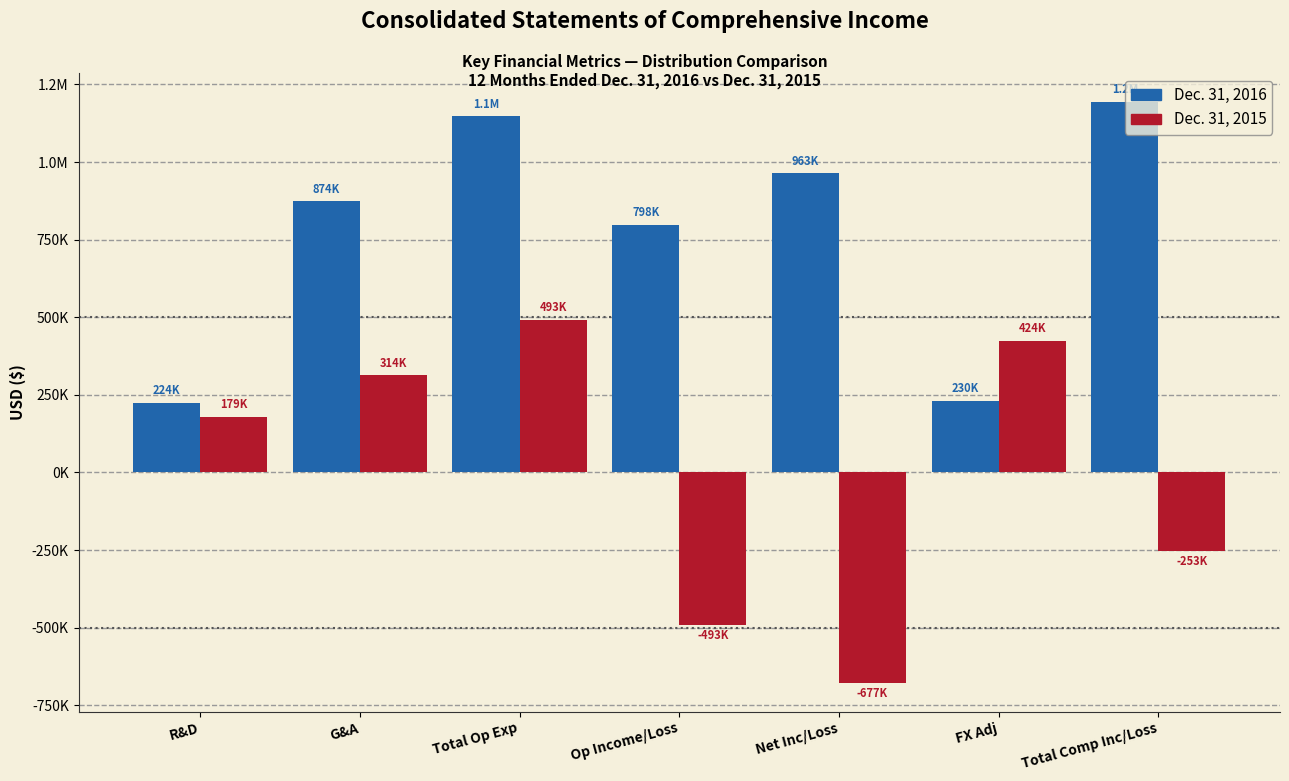

Are the bars horizontal?

No